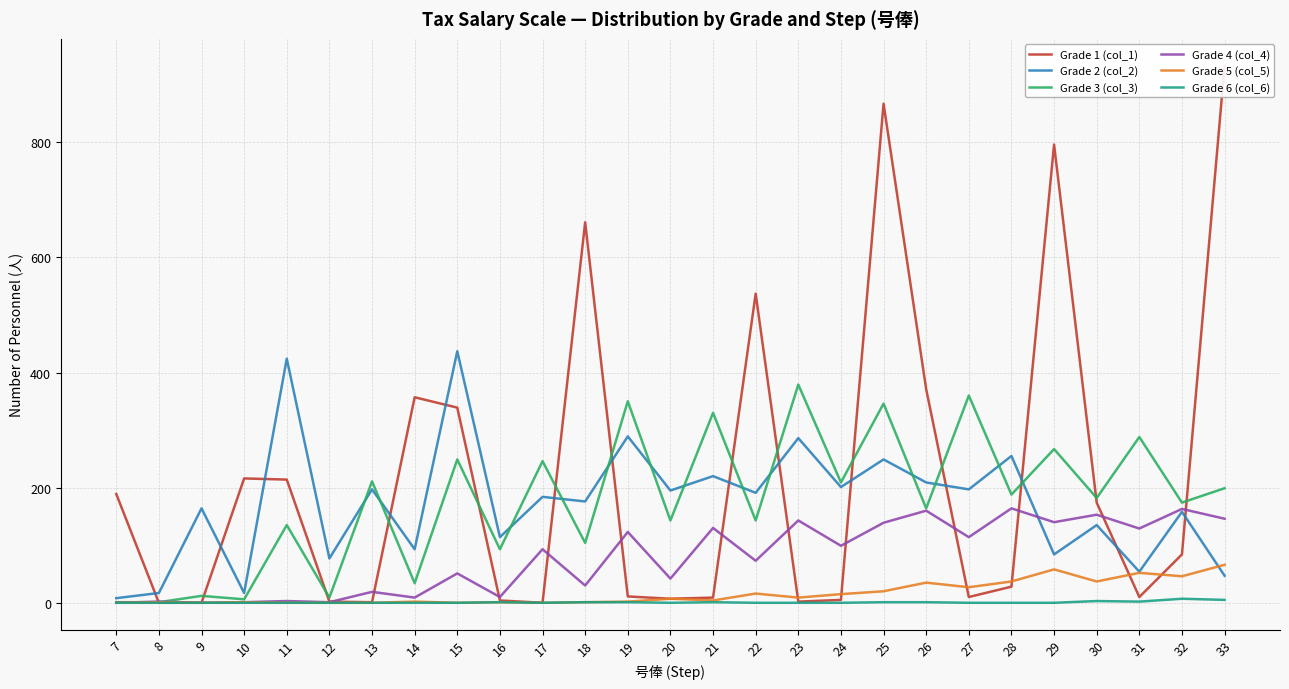

True or false: Grade 3 (col_3) and Grade 6 (col_6) intersect in this chart.

False